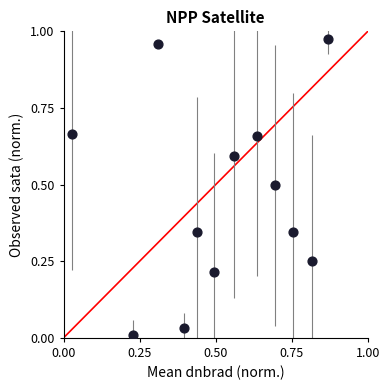

What is the average X value?

0.5